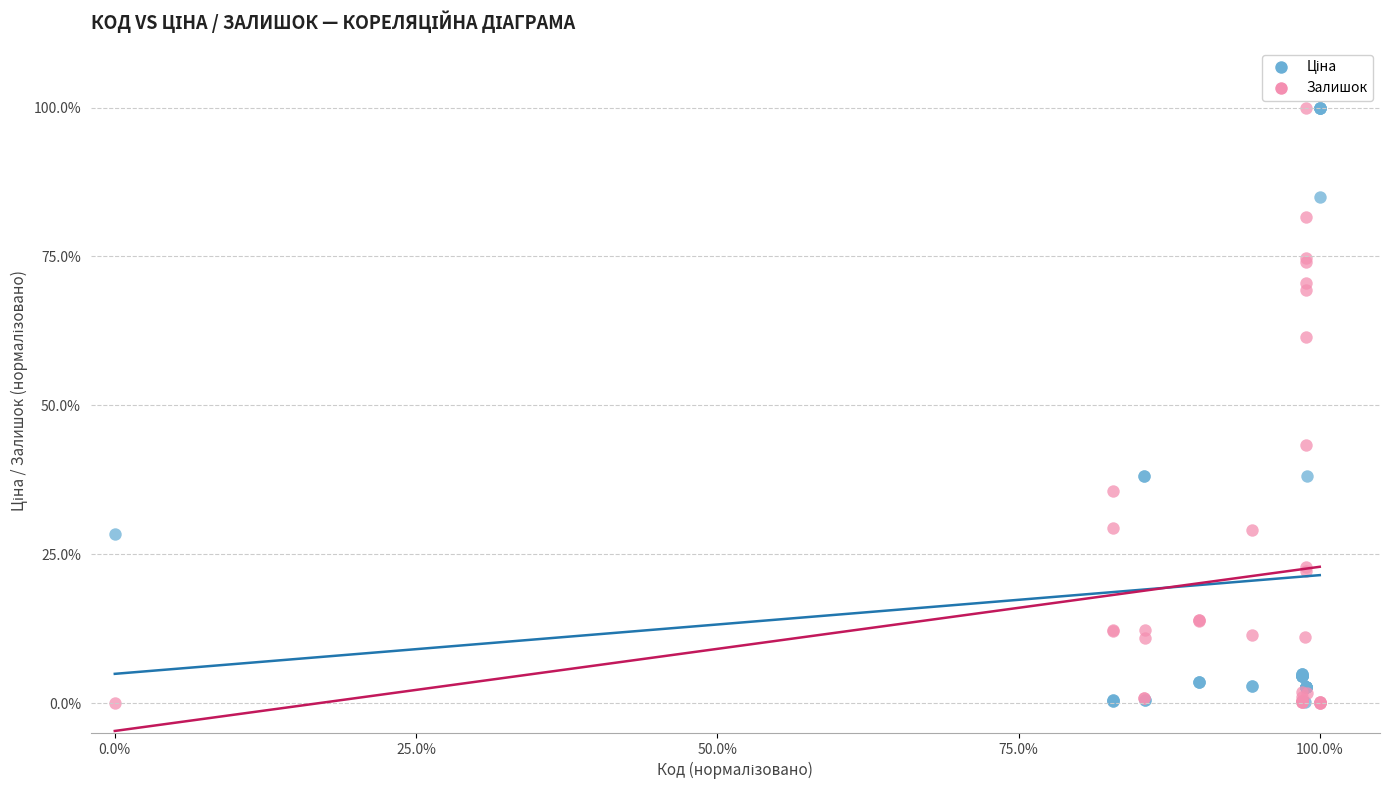

In the Залишок series, what Y value is closest to 50?

43.4